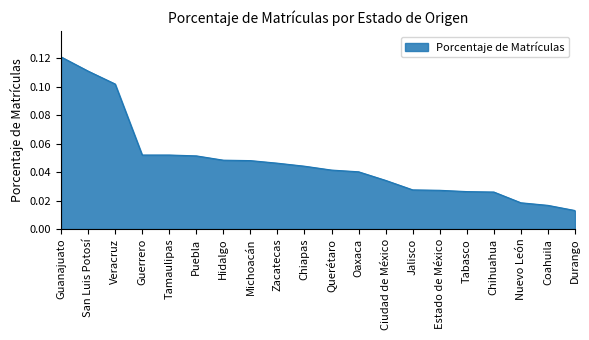

The value at Chiapas is 0.1. True or false?

False